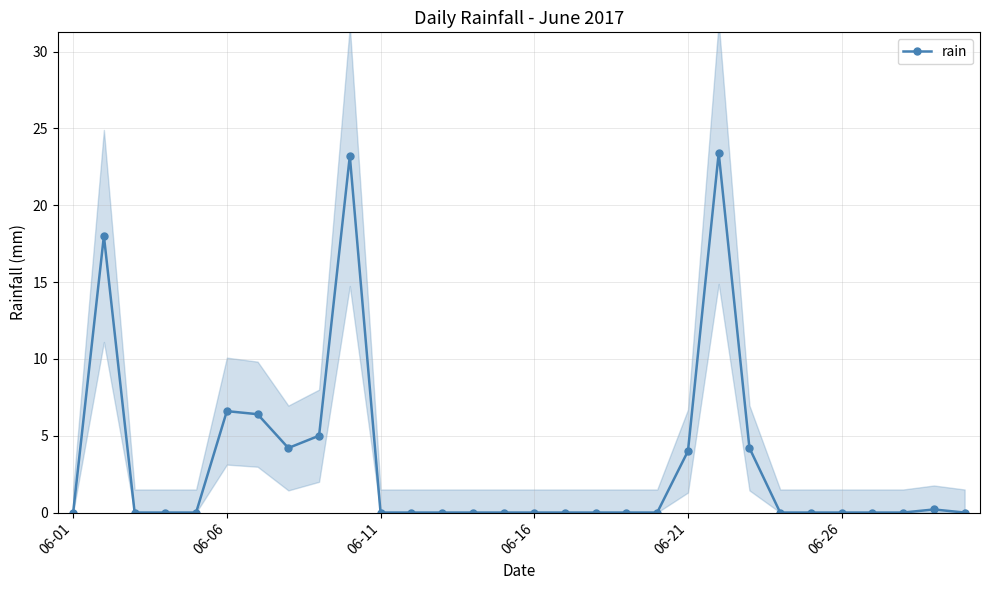

True or false: rain has more than 0 points higher than both neighbors.

True